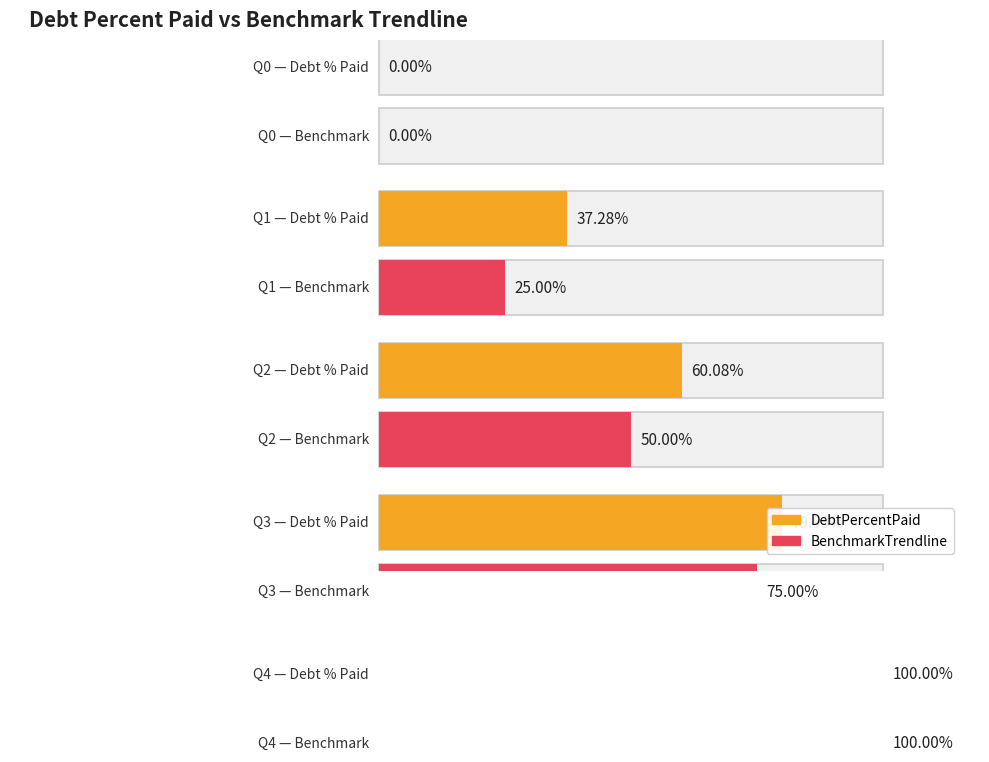

How many bars are there in total?

10